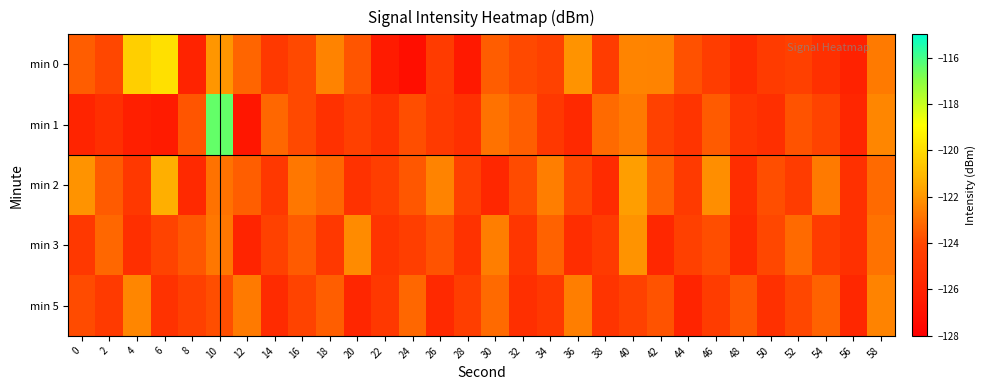

Reading right to left, what are all the values shown in this chart?

min 0: 58=-122.7	56=-126.0	54=-125.2	52=-124.3	50=-124.6	48=-125.5	46=-124.5	44=-123.8	42=-122.5	40=-122.5	38=-124.5	36=-122.1	34=-124.2	32=-124.0	30=-123.5	28=-126.5	26=-124.6	24=-127.1	22=-126.4	20=-123.7	18=-122.5	16=-123.9	14=-124.7	12=-123.2	10=-122.0	8=-125.9	6=-119.8	4=-120.4	2=-124.0	0=-123.5
min 1: 58=-122.4	56=-125.8	54=-124.1	52=-123.7	50=-125.3	48=-124.9	46=-123.5	44=-125.0	42=-124.2	40=-122.7	38=-123.1	36=-125.6	34=-124.8	32=-123.4	30=-122.9	28=-125.2	26=-124.6	24=-123.8	22=-125.1	20=-124.3	18=-125.2	16=-124.0	14=-123.2	12=-126.7	10=-116.5	8=-123.6	6=-126.4	4=-126.2	2=-125.3	0=-125.9
min 2: 58=-123.1	56=-125.2	54=-122.7	52=-124.5	50=-123.8	48=-125.4	46=-122.2	44=-124.6	42=-123.3	40=-121.8	38=-125.5	36=-124.0	34=-122.6	32=-123.9	30=-125.7	28=-124.3	26=-122.5	24=-123.6	22=-124.4	20=-125.1	18=-123.2	16=-122.8	14=-124.7	12=-123.4	10=-122.9	8=-125.6	6=-121.3	4=-124.8	2=-123.5	0=-122.1
min 3: 58=-122.9	56=-125.2	54=-124.5	52=-123.1	50=-124.0	48=-125.6	46=-123.8	44=-124.3	42=-125.7	40=-122.1	38=-124.6	36=-125.4	34=-123.3	32=-124.9	30=-122.6	28=-125.1	26=-123.7	24=-124.4	22=-125.0	20=-122.3	18=-124.8	16=-123.5	14=-124.2	12=-125.9	10=-122.8	8=-123.6	6=-124.1	4=-125.3	2=-123.2	0=-124.7
min 5: 58=-122.5	56=-125.7	54=-123.3	52=-124.0	50=-125.2	48=-123.6	46=-124.5	44=-125.9	42=-123.7	40=-124.2	38=-125.0	36=-122.6	34=-124.8	32=-125.3	30=-123.1	28=-124.4	26=-125.6	24=-123.2	22=-124.7	20=-125.8	18=-123.4	16=-124.1	14=-125.5	12=-122.7	10=-123.8	8=-124.3	6=-125.1	4=-122.4	2=-124.6	0=-123.9